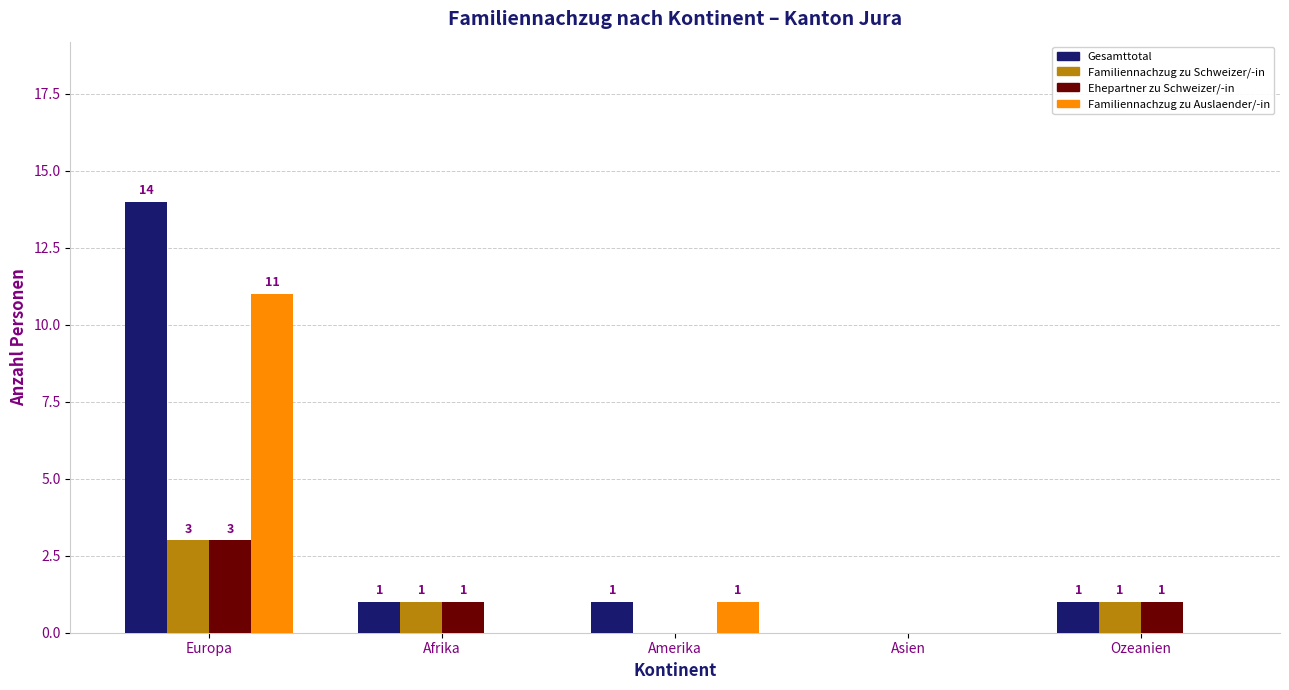

The value of Familiennachzug zu Schweizer/-in at Afrika is 1. True or false?

True